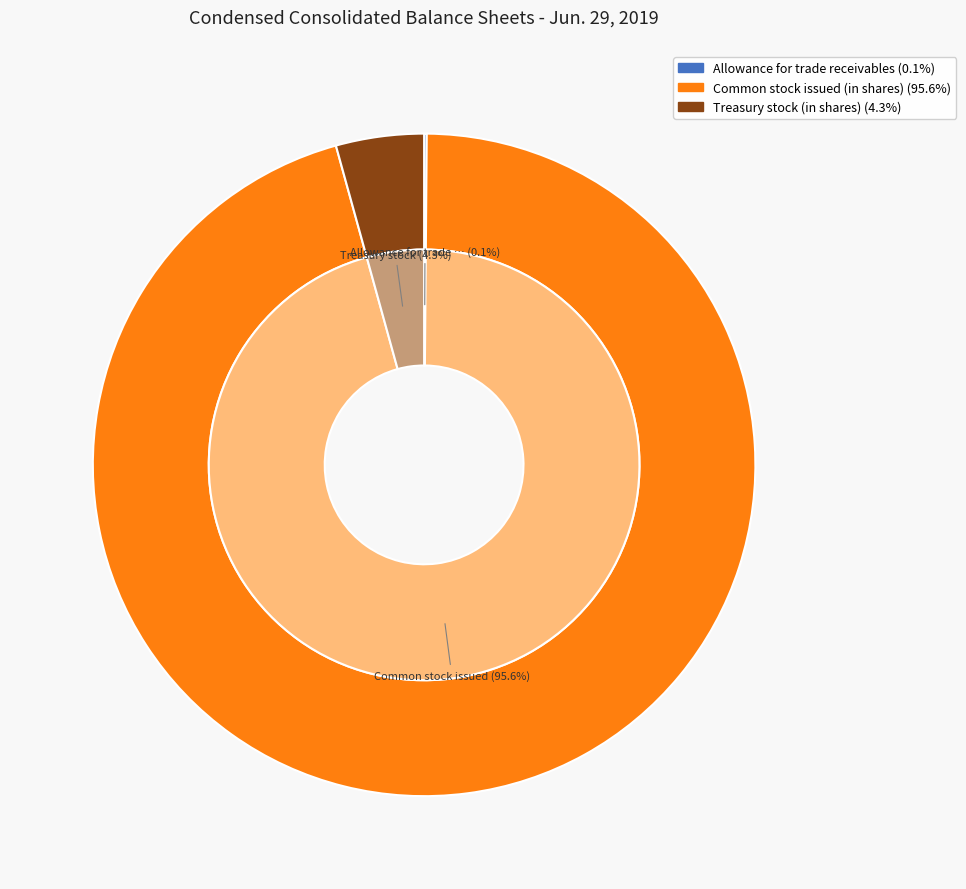

To the nearest percent, what percentage of the pie is Treasury stock (in shares)?

4%